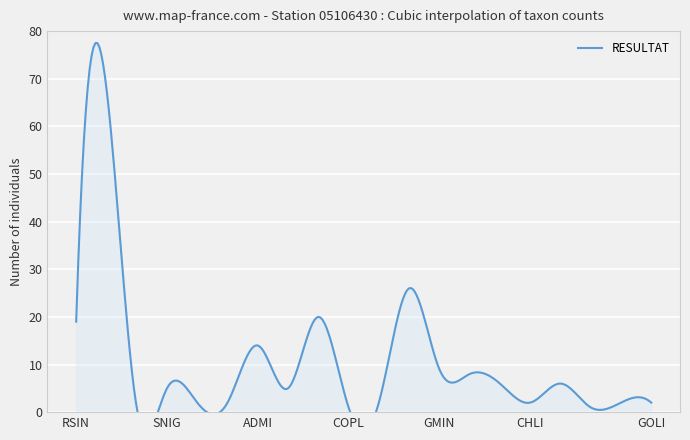

Is it true that the value at RUNI is 2?

False